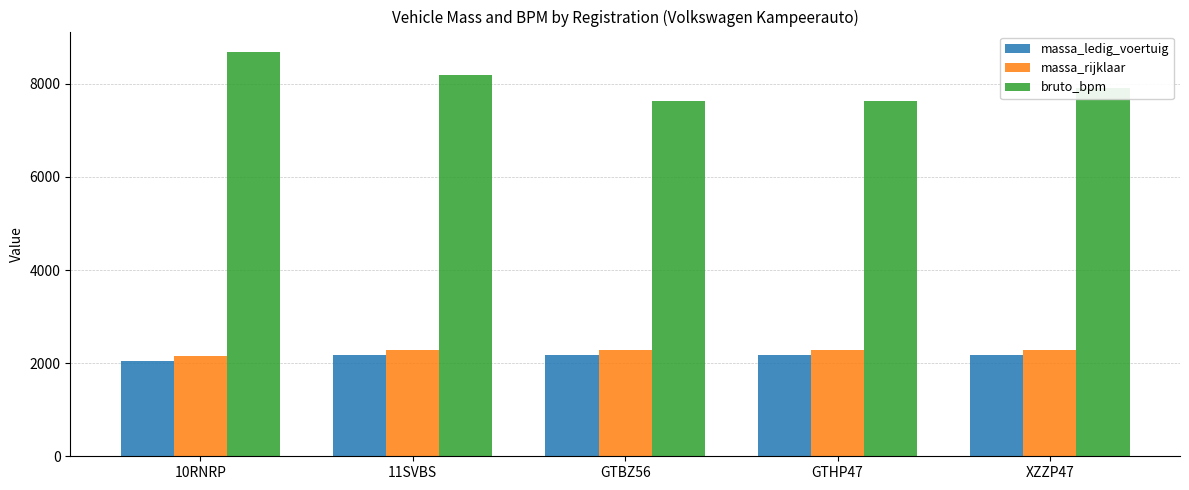

Is it true that massa_rijklaar equals 1166 at 10RNRP?

False